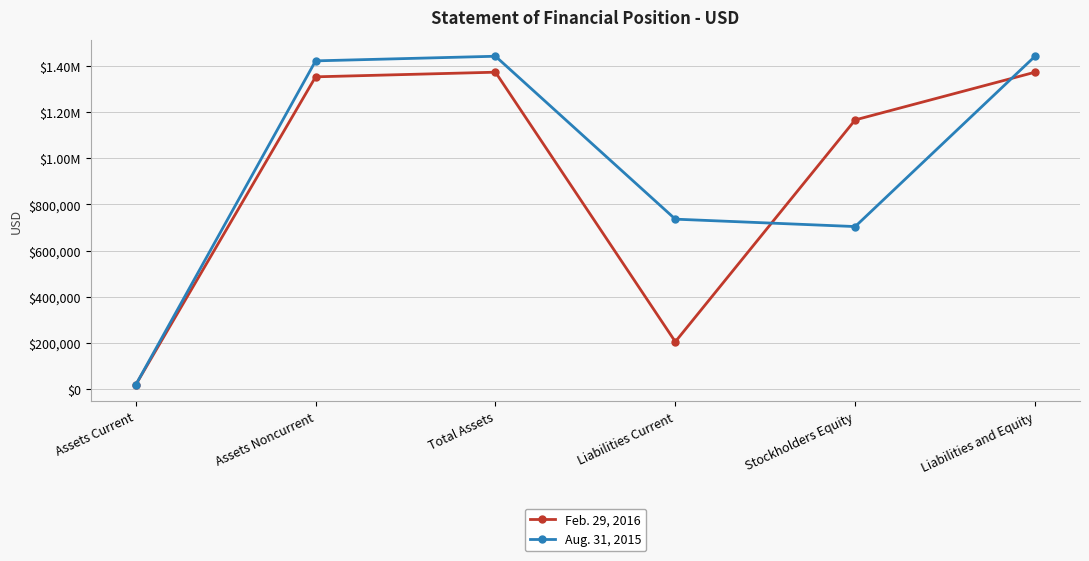

What is the average value of the Feb. 29, 2016 series?

914489